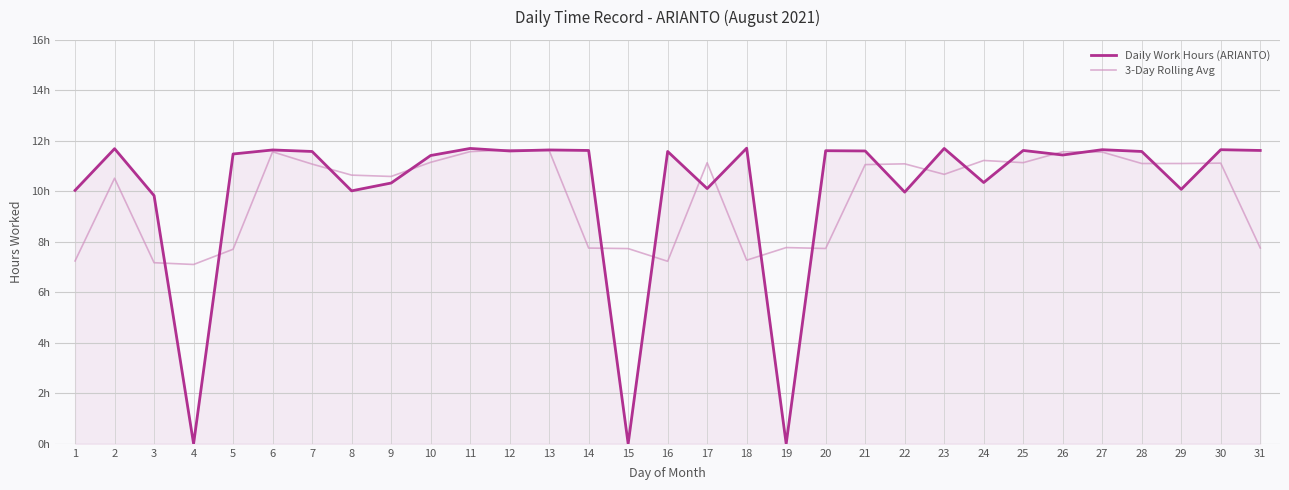

Which has a higher value, 23 or 20?

23